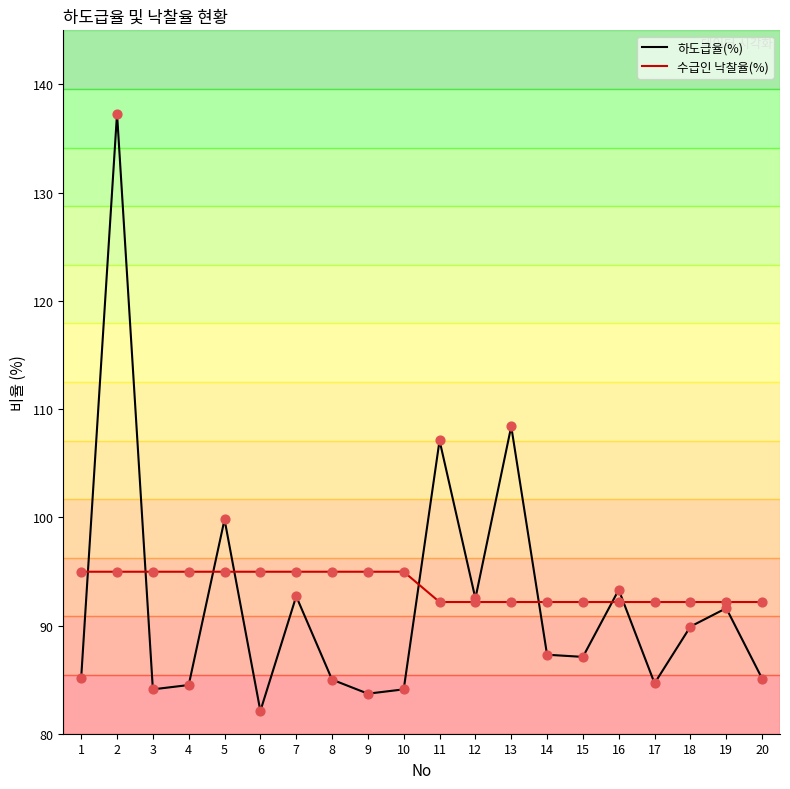

At how many categories does at least one series exceed 133?

1